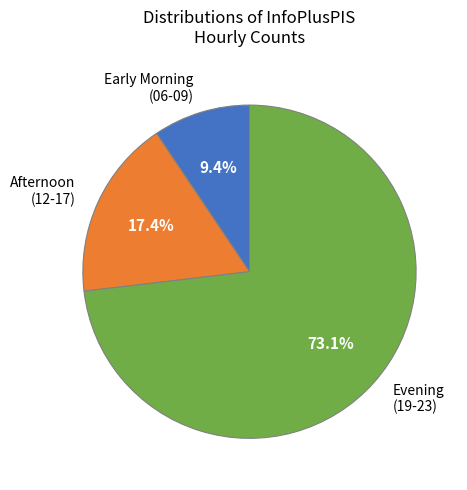

Approximately how many times larger is the value at Evening (19-23) compared to Early Morning (06-09)?

7.8